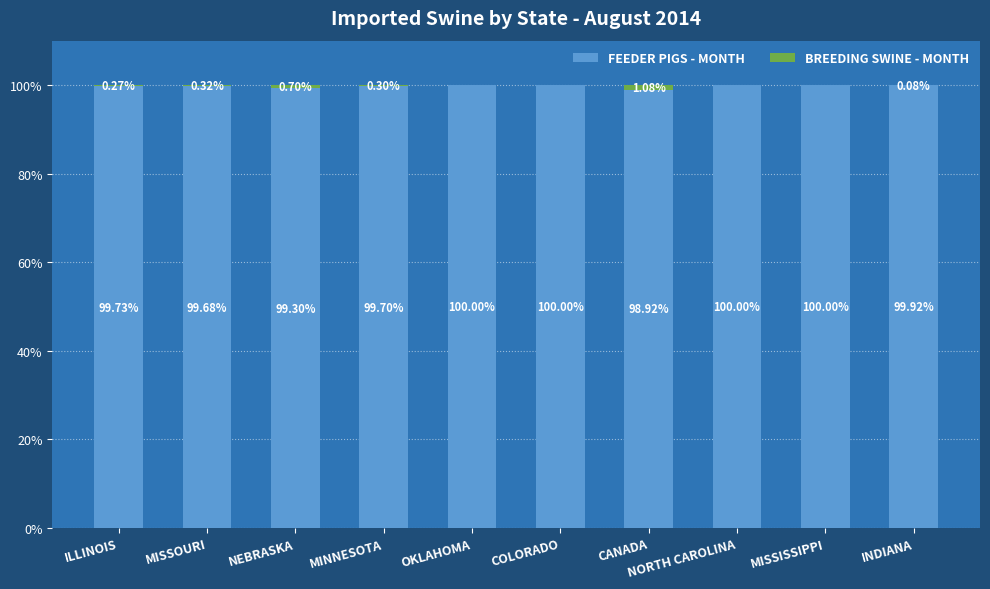

At which label does FEEDER PIGS - MONTH first exceed 99?

ILLINOIS